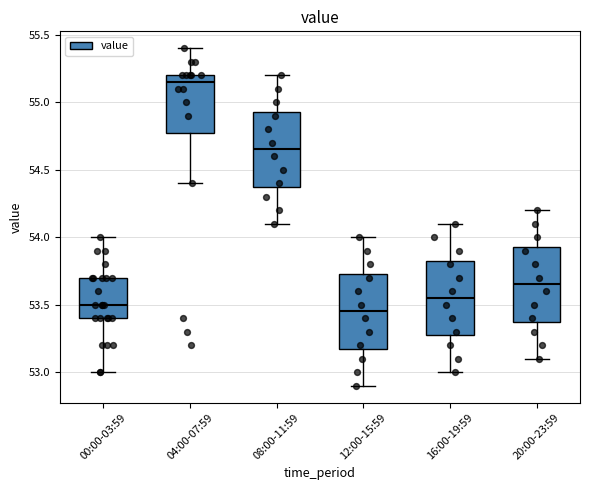

Reading left to right, transcribe this box plot: for each box, give where its median line is, the range the box spans, and where its two whiskers end, as read against the y-axis. The values are not printed on the chart, so give them approximately, as read against the axis.

00:00-03:59: median 53.50, box 53.40 to 53.70, whiskers 53.00 to 54.00
04:00-07:59: median 55.15, box 54.80 to 55.20, whiskers 54.40 to 55.40
08:00-11:59: median 54.65, box 54.40 to 54.95, whiskers 54.10 to 55.20
12:00-15:59: median 53.45, box 53.20 to 53.75, whiskers 52.90 to 54.00
16:00-19:59: median 53.55, box 53.30 to 53.85, whiskers 53.00 to 54.10
20:00-23:59: median 53.65, box 53.40 to 53.95, whiskers 53.10 to 54.20